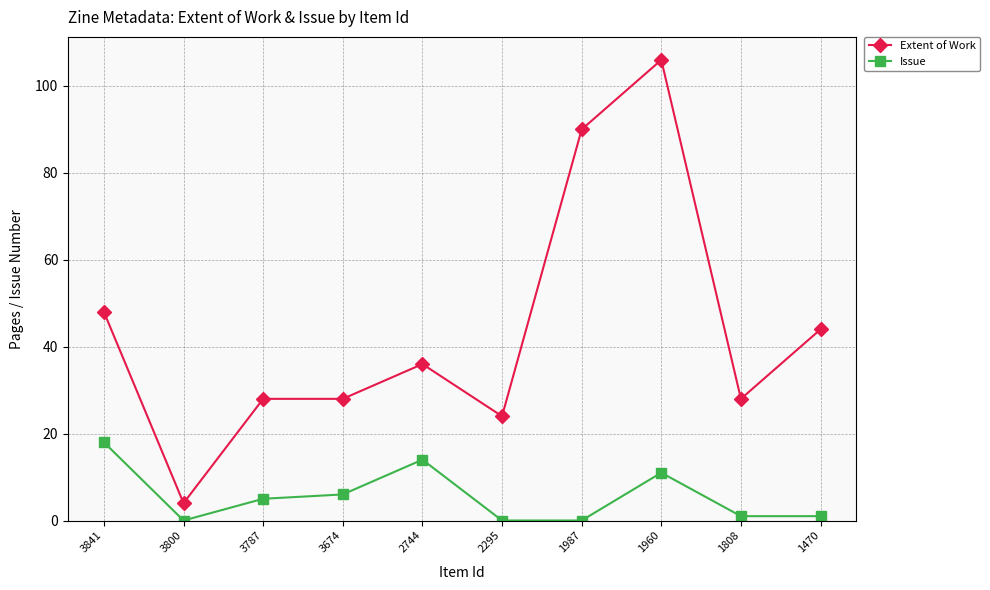

Which series changed the most between 1808 and 1470?

Extent of Work